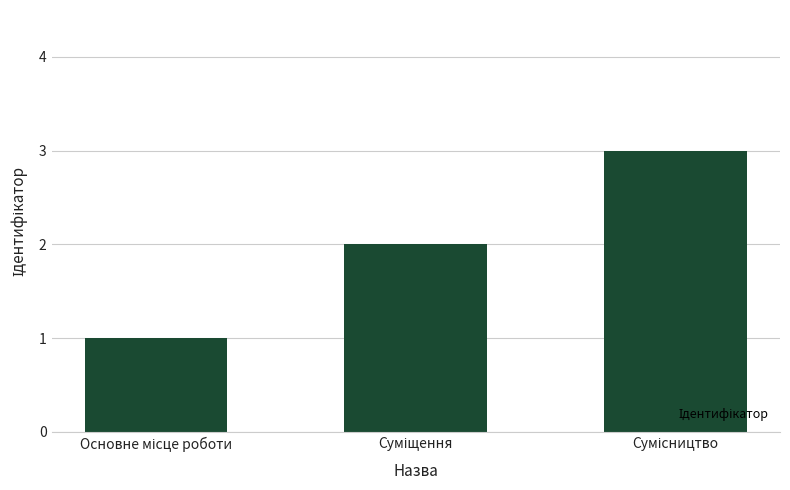

What is the sum of all values?

6